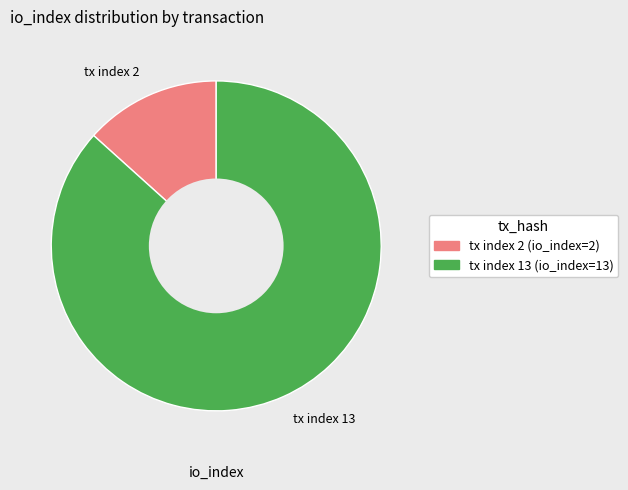

Does any single category account for the majority?

Yes